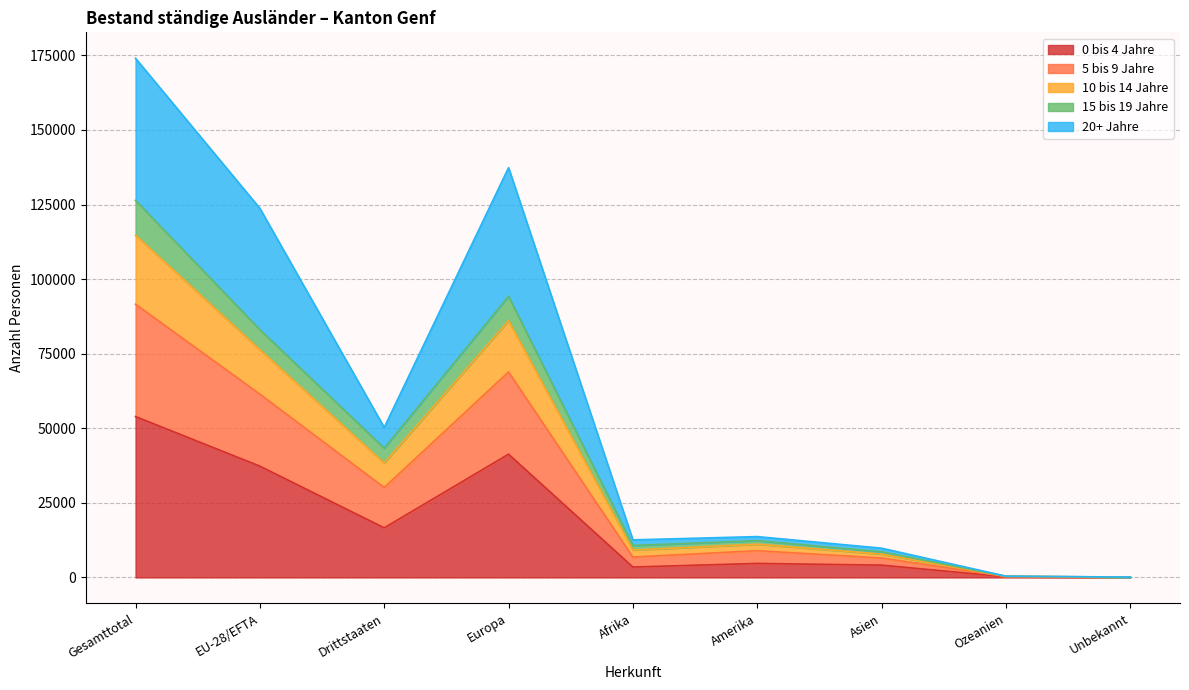

At which category is the sum across all series the highest?

Gesamttotal